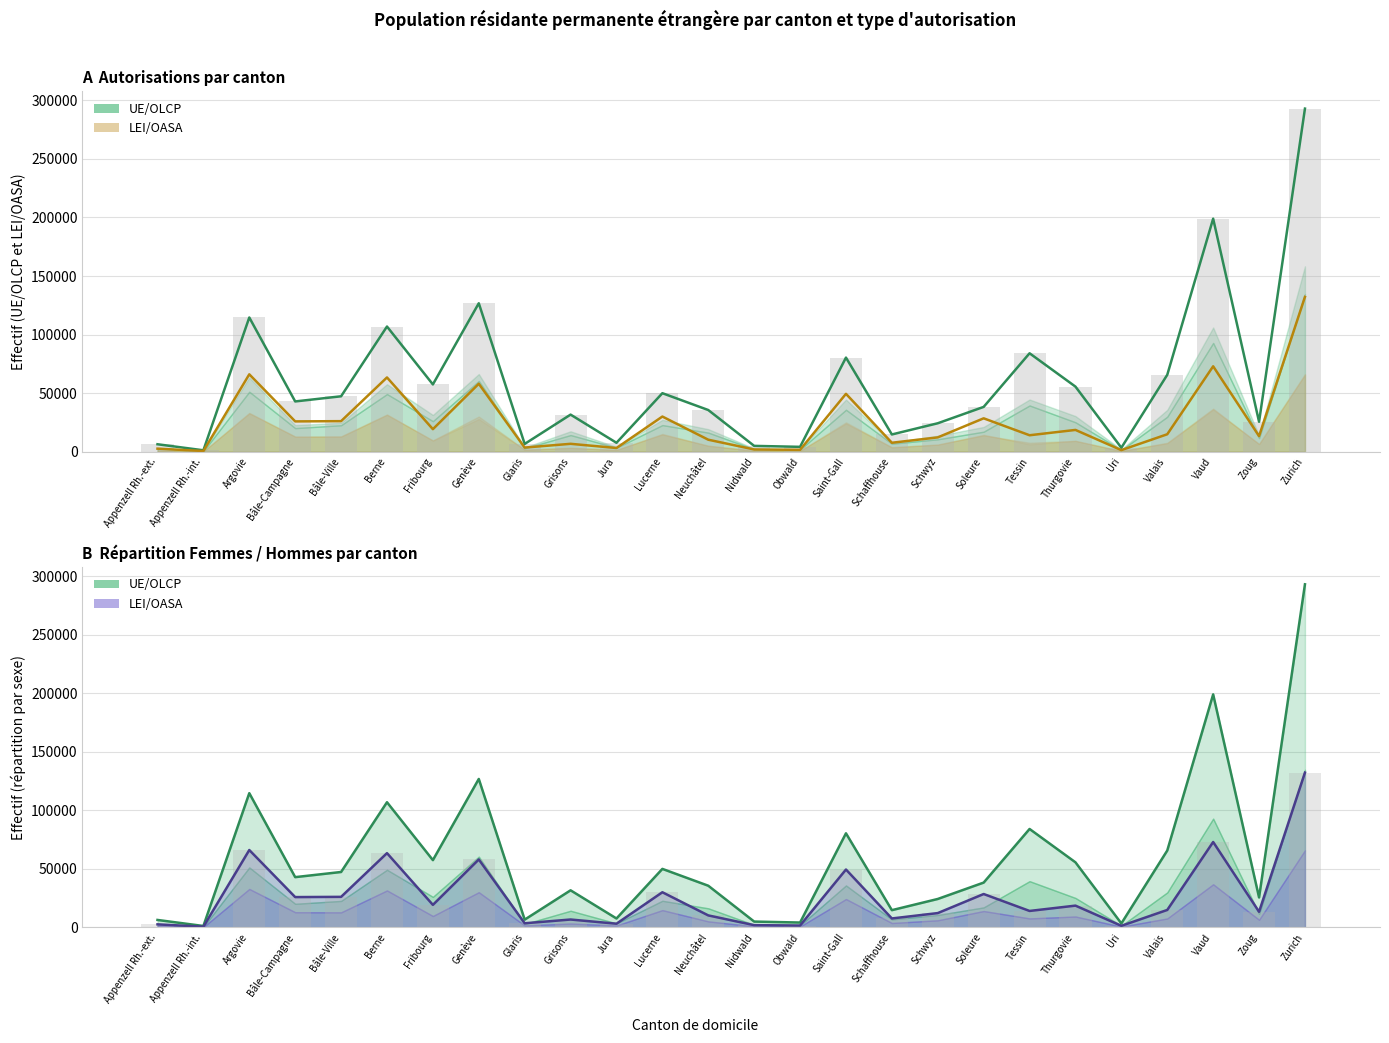

Rank the series at Tessin from lowest to highest value.

LEI/OASA Total, UE/OLCP Total